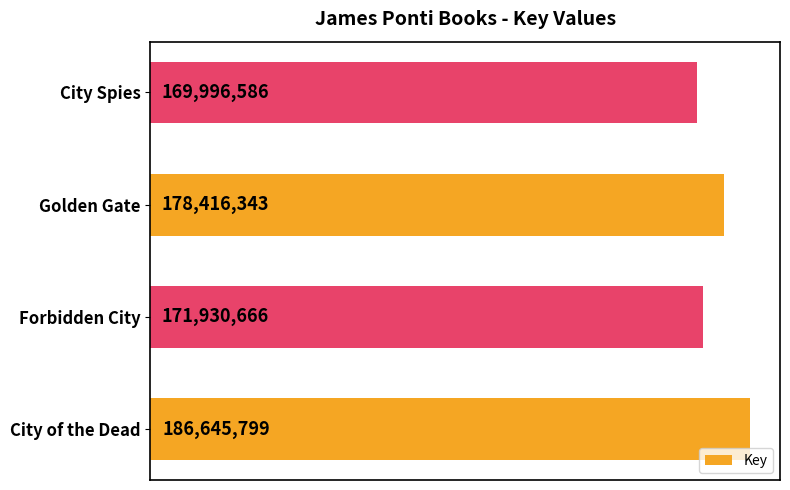

Are the bars horizontal?

Yes